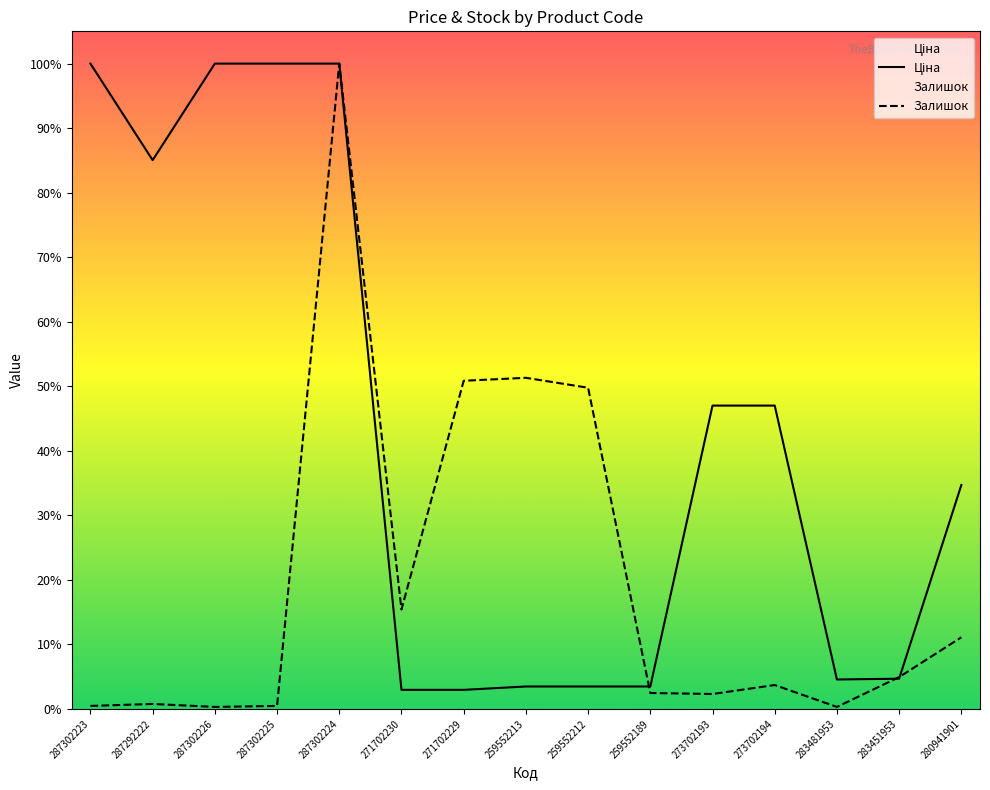

Which series changed the most between 283451953 and 280941901?

Ціна